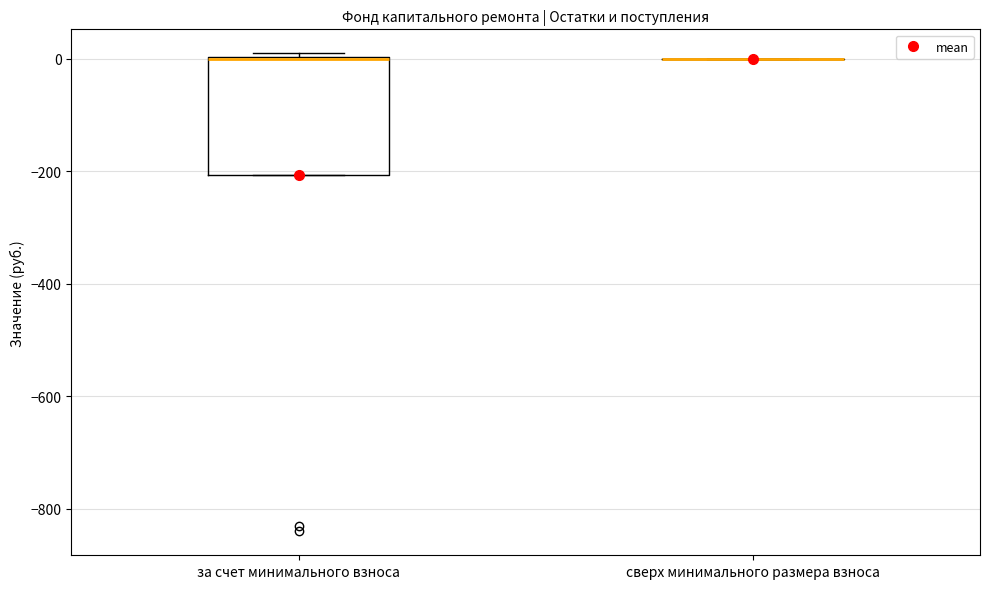

Which box is the tallest, from its lower edge to its upper edge?

за счет минимального взноса